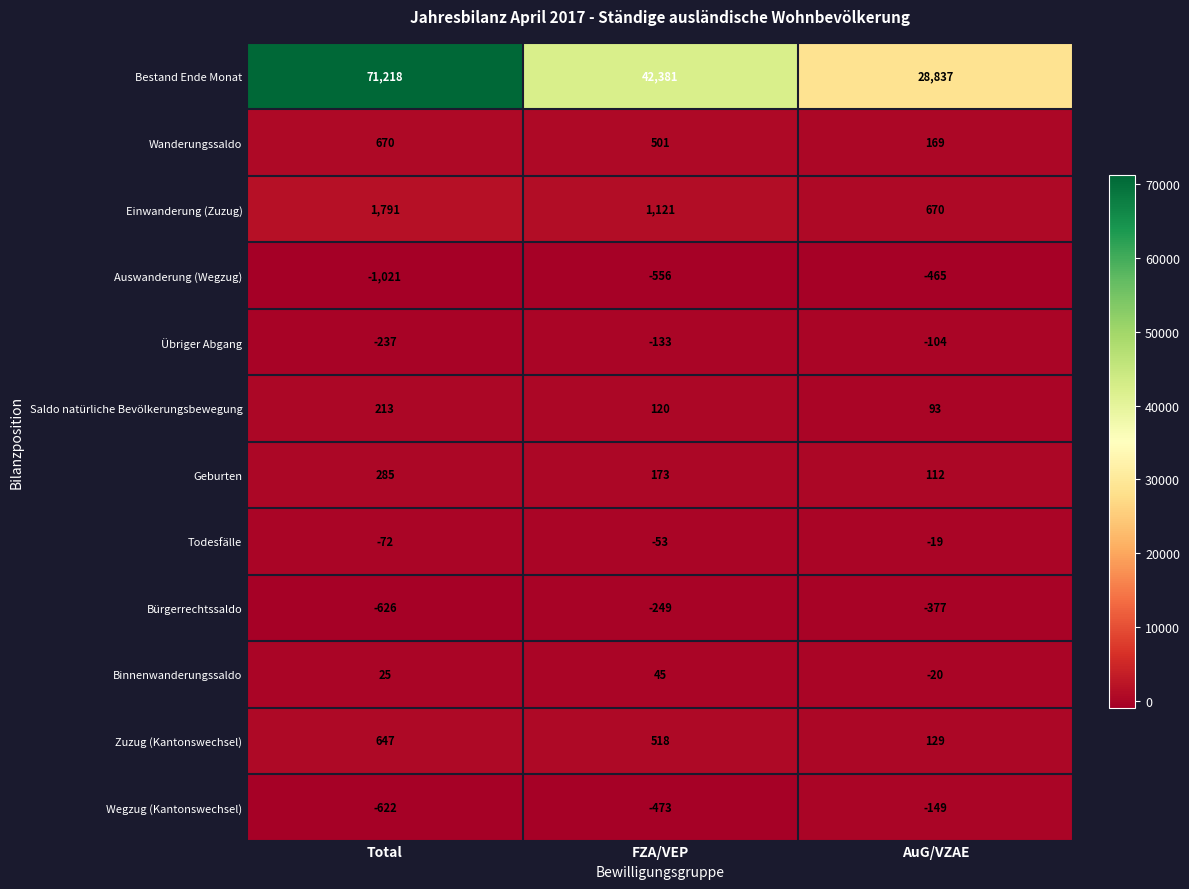

Which series has the largest total across all categories?

Bestand Ende Monat